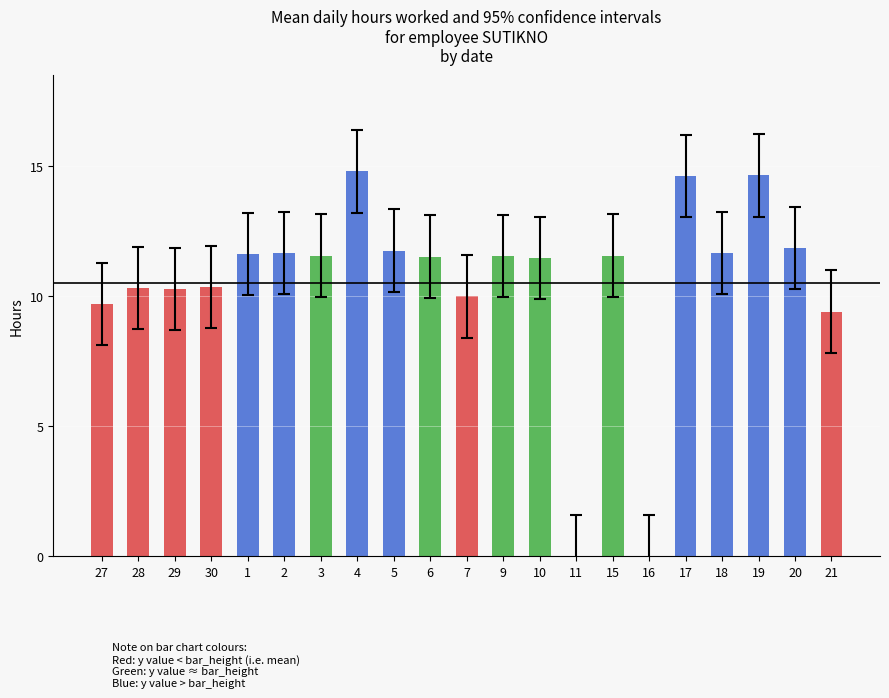

At which label does the data first exceed 11?

1